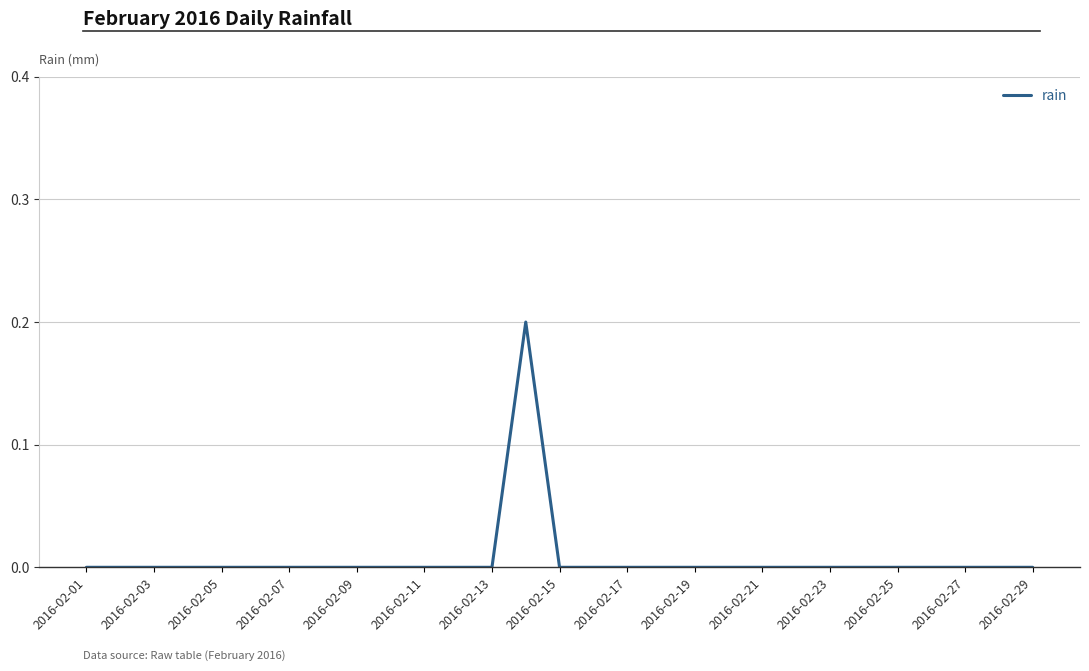

How many lines are shown in the chart?

1